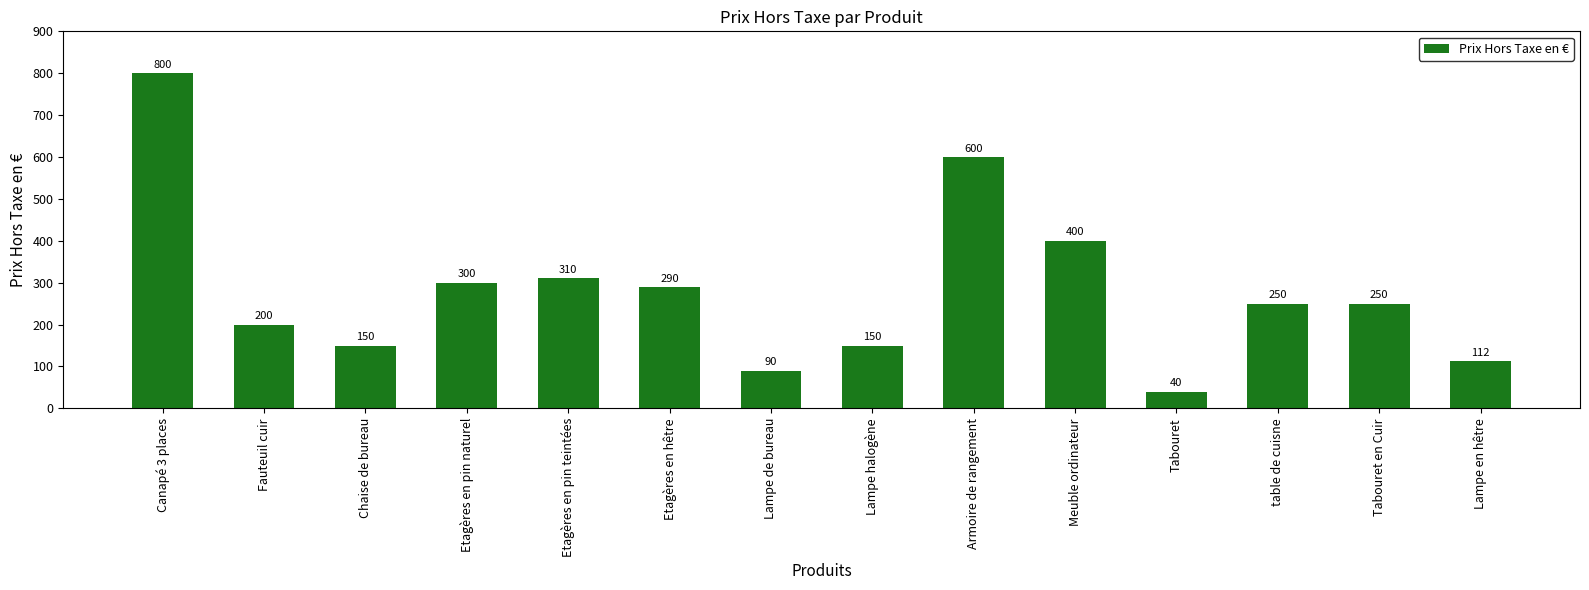

Are the bars grouped side by side (vs. stacked)?

No